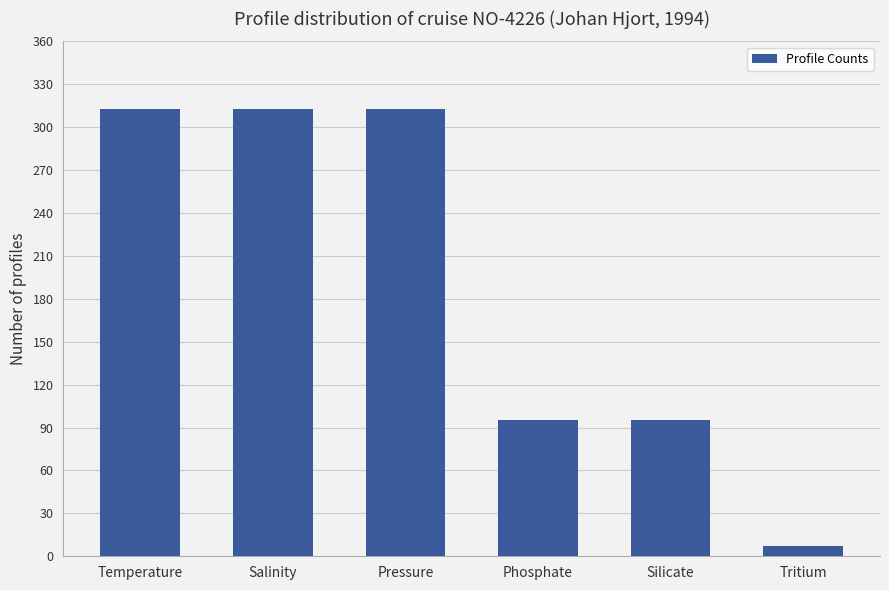

How many bars are there in total?

6